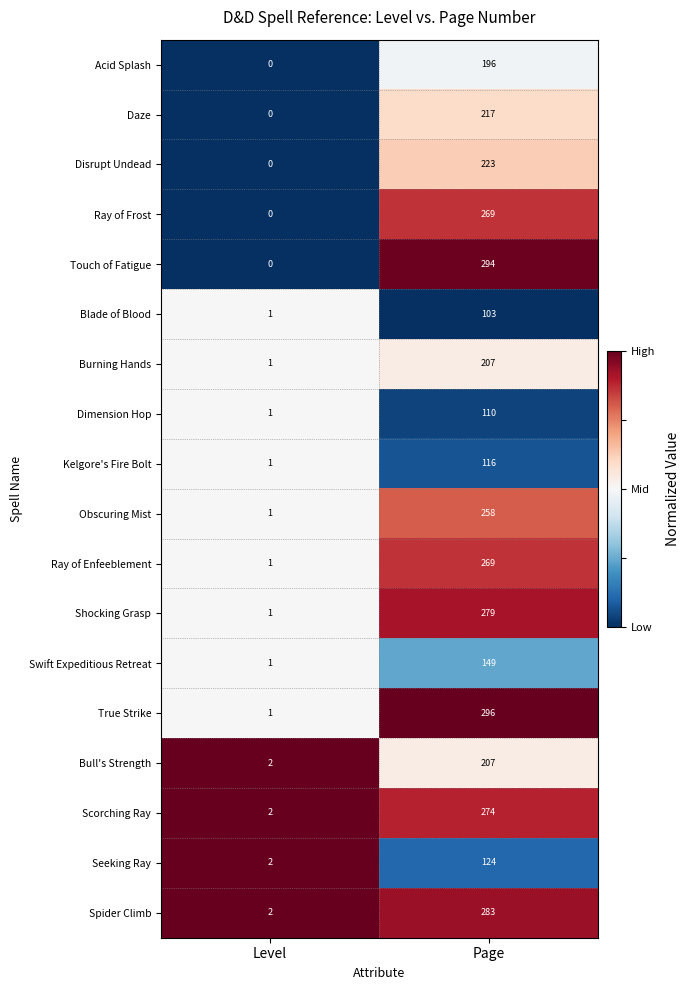

List the labels in order of Ray of Frost value, largest first.

Page, Level